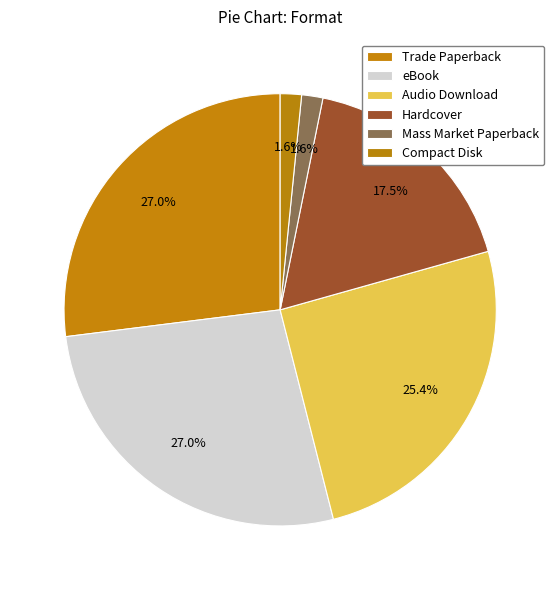

Between Audio Download and Trade Paperback, which is larger?

Trade Paperback